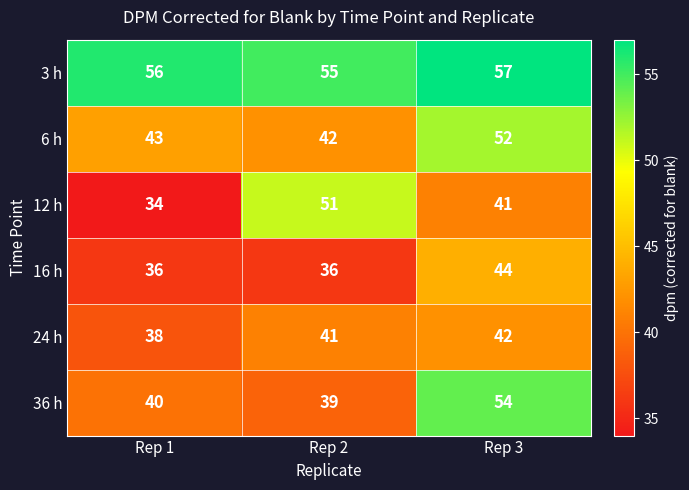

Reading left to right, list all the values displayed in this chart.

3 h: Rep 1=56	Rep 2=55	Rep 3=57
6 h: Rep 1=43	Rep 2=42	Rep 3=52
12 h: Rep 1=34	Rep 2=51	Rep 3=41
16 h: Rep 1=36	Rep 2=36	Rep 3=44
24 h: Rep 1=38	Rep 2=41	Rep 3=42
36 h: Rep 1=40	Rep 2=39	Rep 3=54